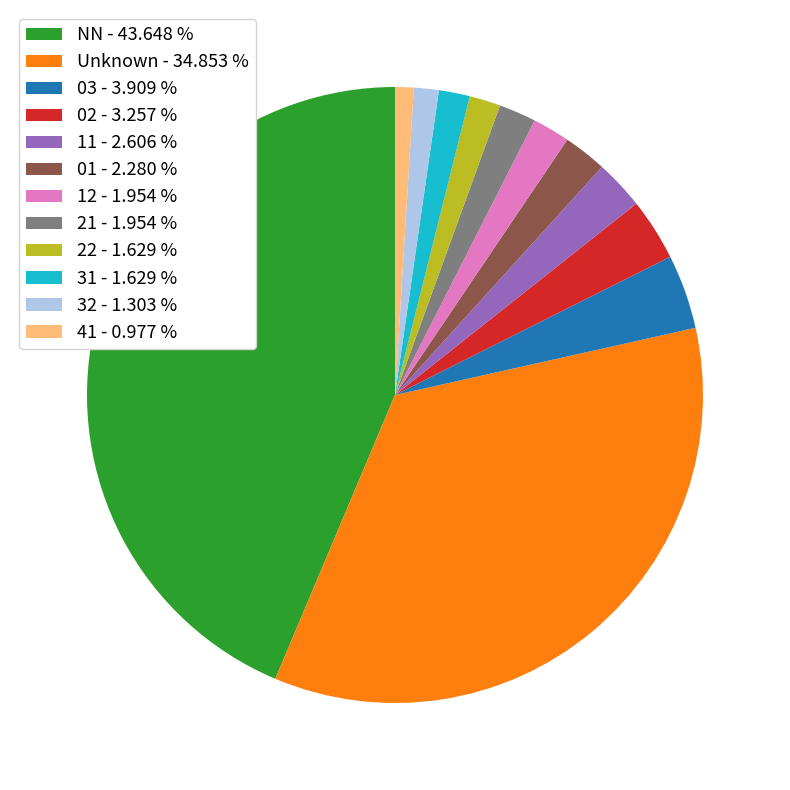

Is there any slice that represents more than half of the pie?

No